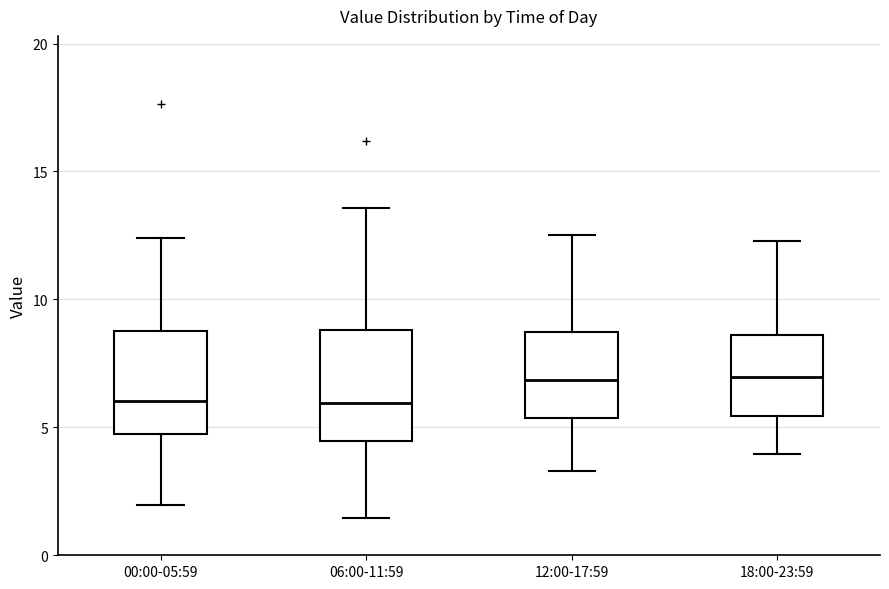

Where is the lower edge of the box for 00:00-05:59 on the y-axis? The values are not printed on the chart, so give them approximately, as read against the axis.

5.0